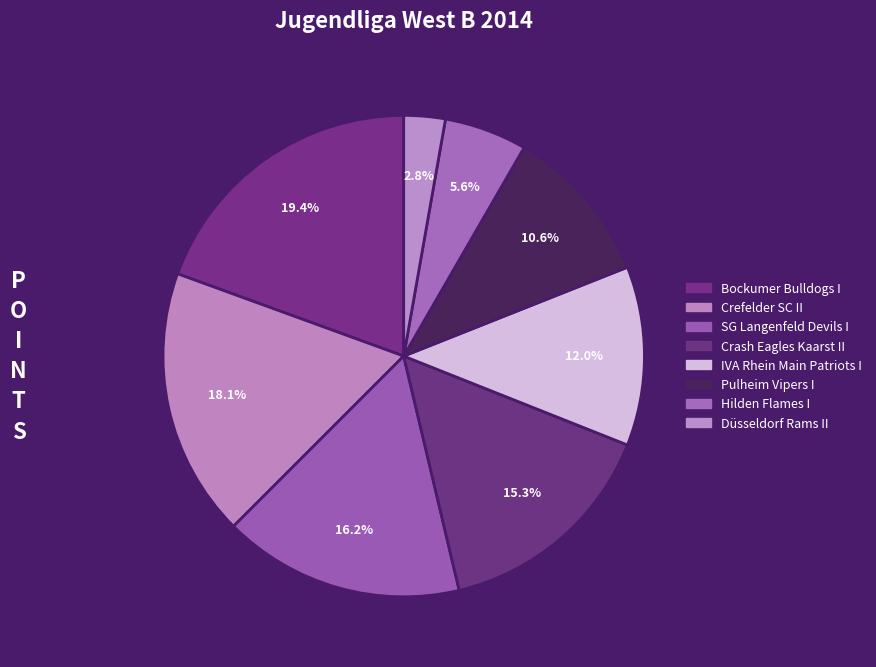

Count the number of slices in the pie.

8